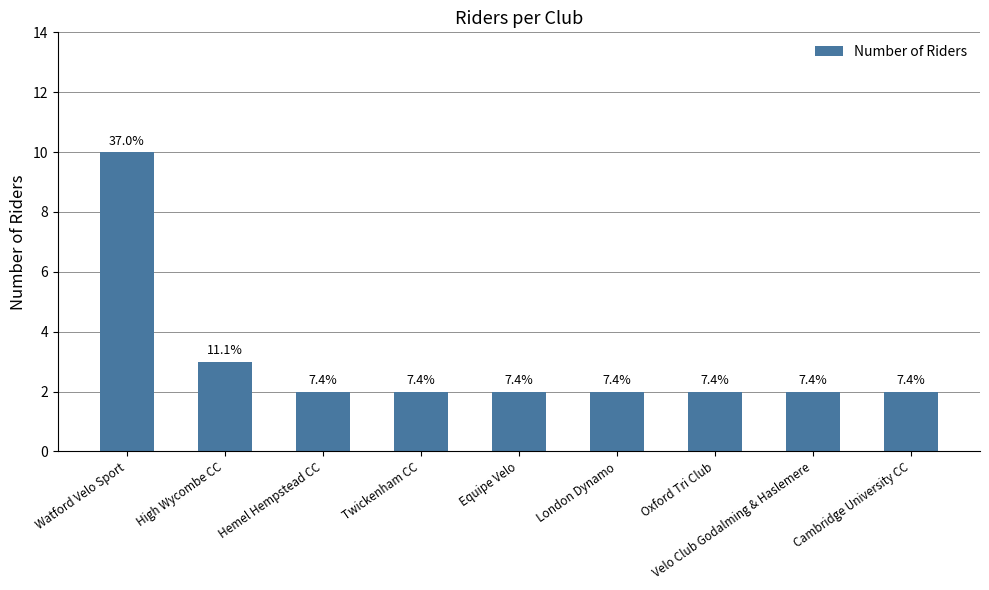

What value does the data have at Twickenham CC?

2